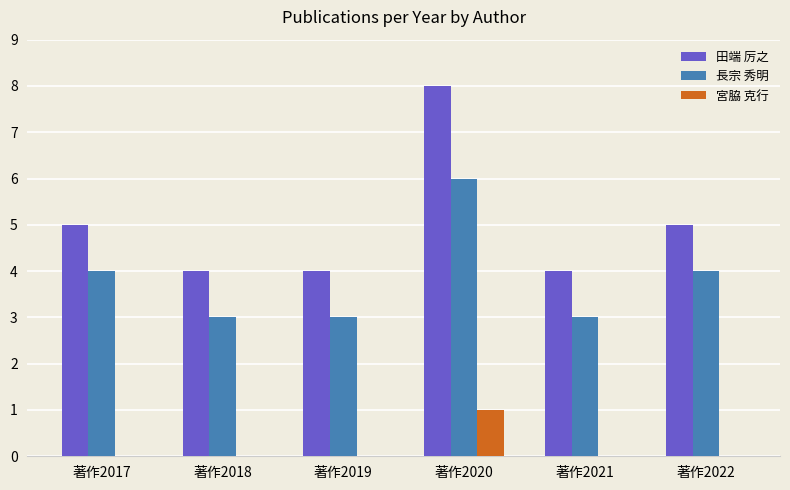

True or false: 田端 厉之 has a value of 3 at 著作2017.

False